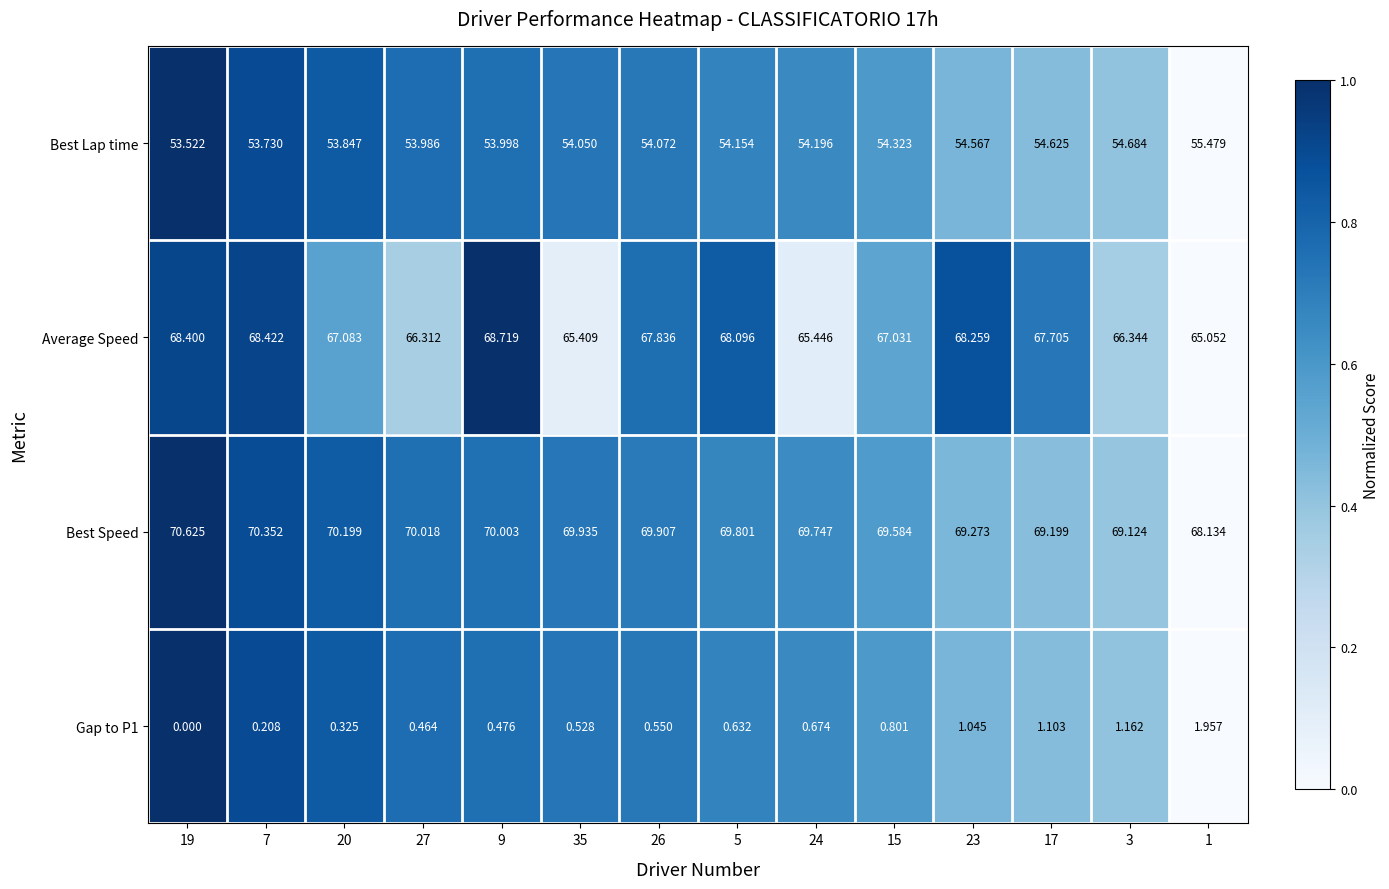

Which series has the largest range (max minus min)?

Average Speed